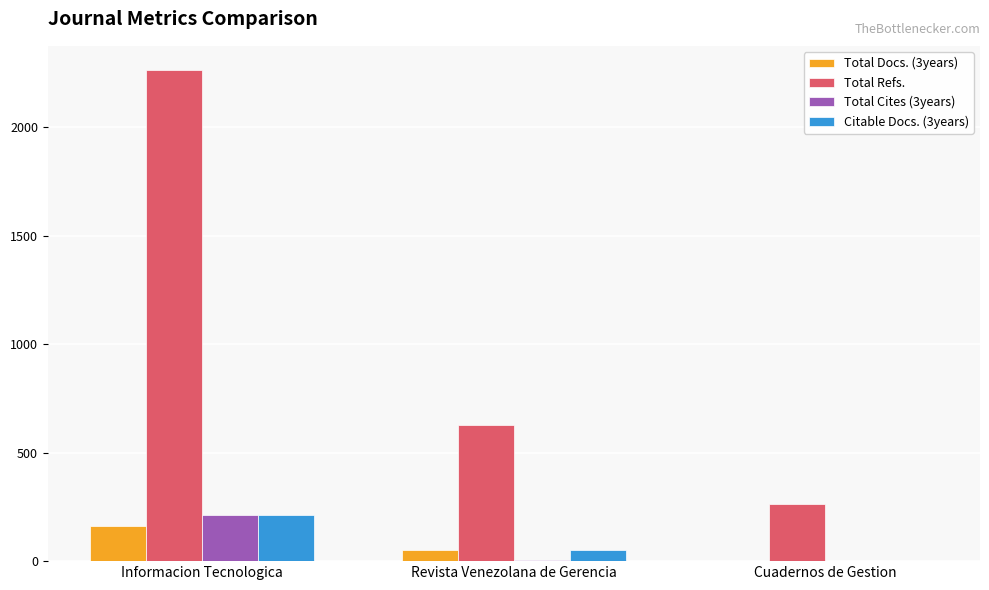

Where is Total Refs. nearest to the value 1263?

Revista Venezolana de Gerencia